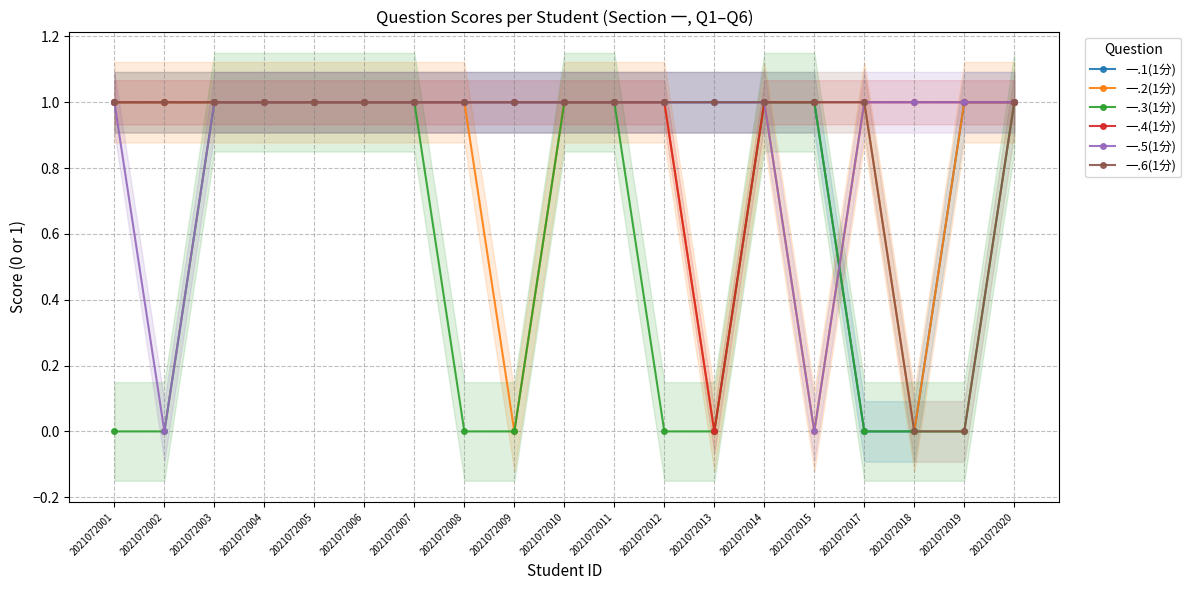

How many 一.1(1分) values are between 1 and 2?

17